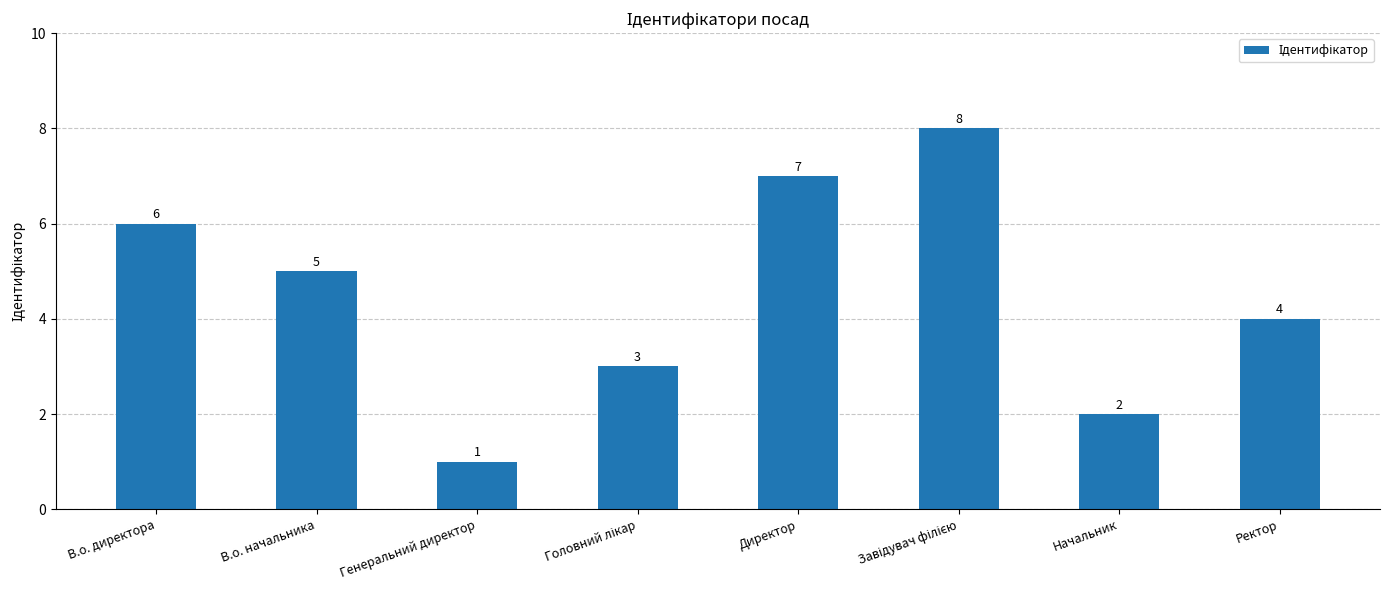

At which category does the chart reach its minimum across all series?

Генеральний директор